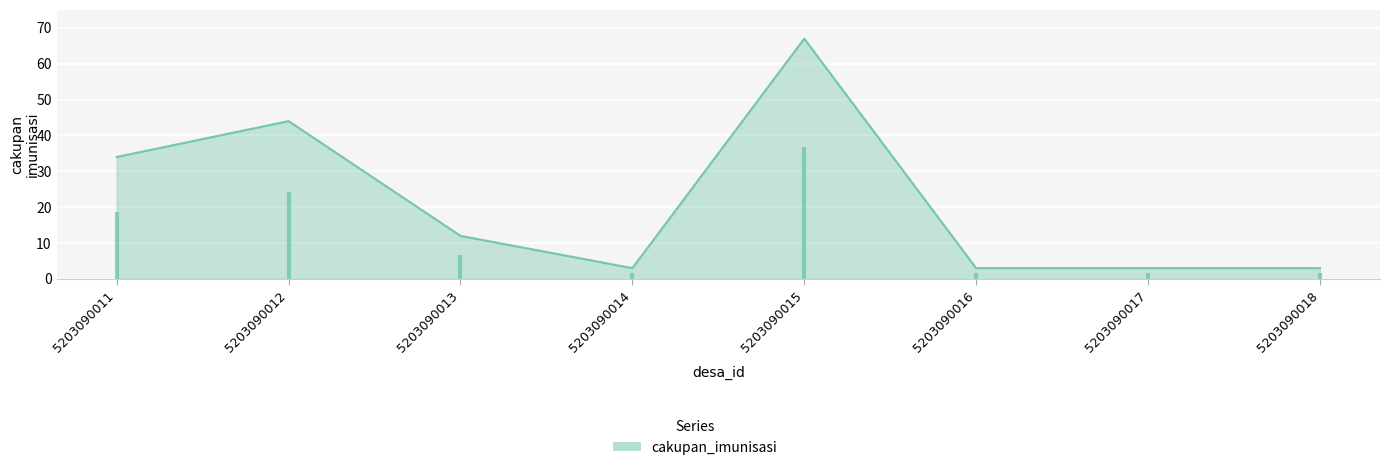

At which label is the value closest to 35?

5203090011